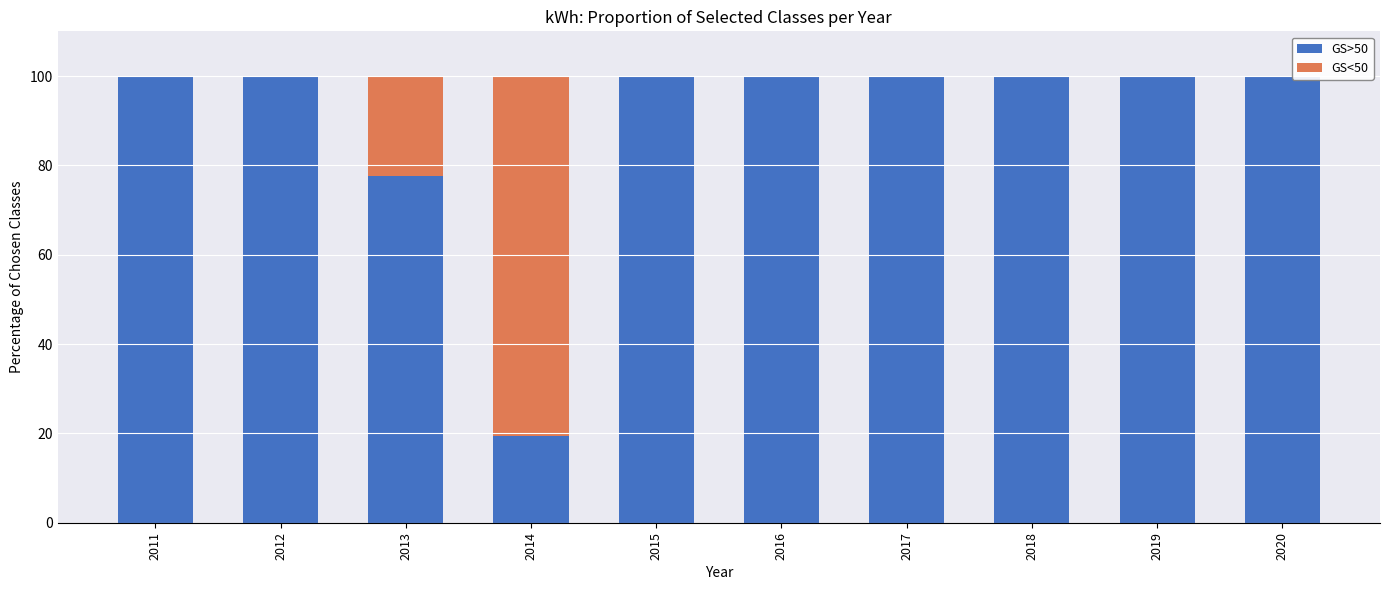

Is it true that GS>50 equals 174.9 at 2012?

False